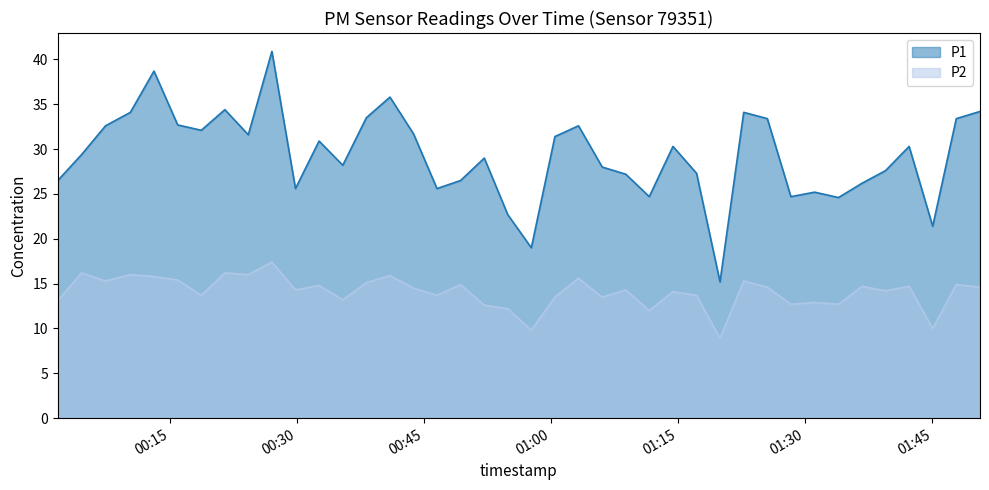

Is it true that P2 equals 5.8 at 2023-11-19T01:25:31?

False